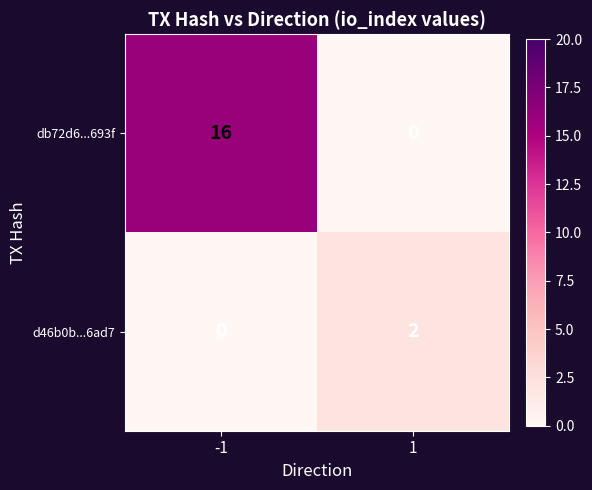

What value does the db72d6...693f series have at -1, to the nearest 10?

20